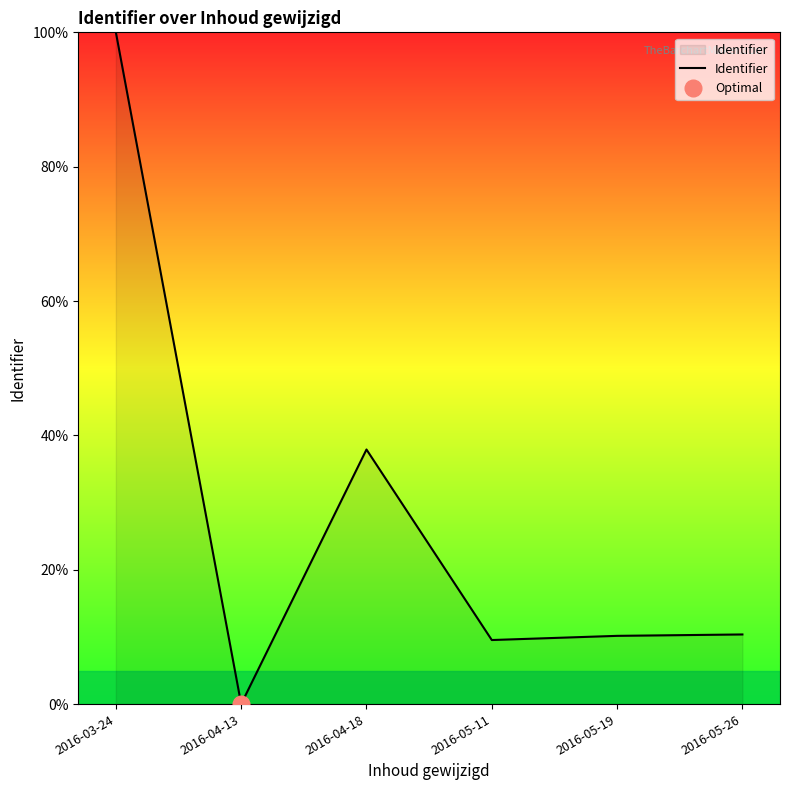

What is the label of the 3rd point from the left?

2016-04-18